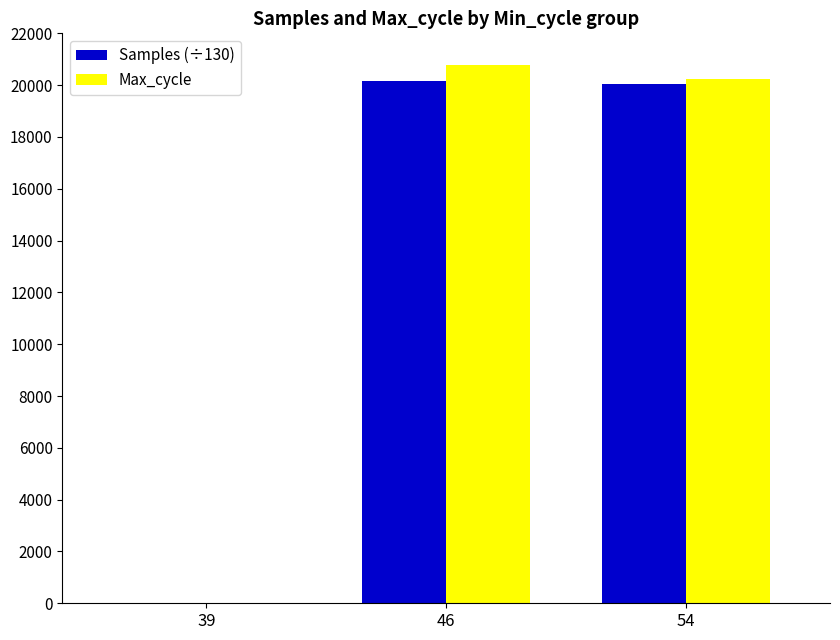

How many positive values does the Max_cycle series have?

2